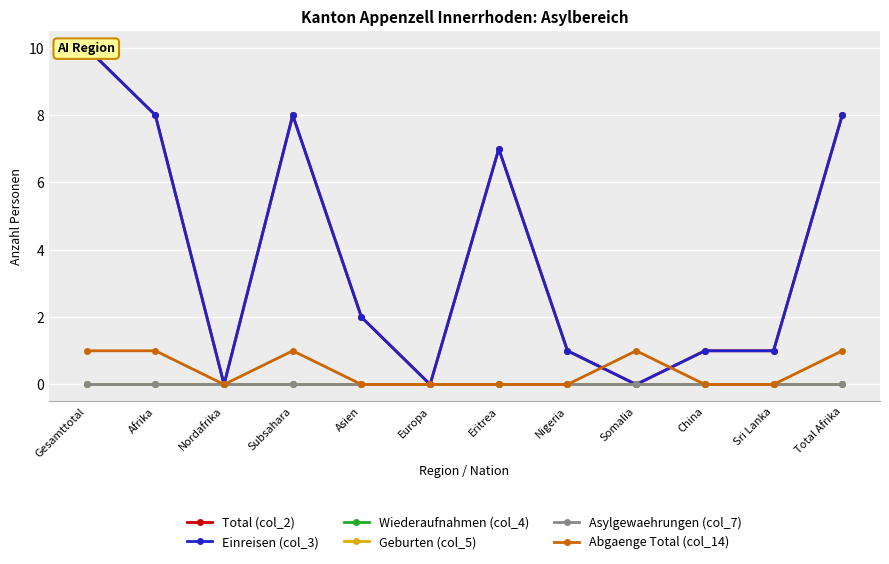

At which label does Abgaenge Total (col_14) reach its minimum?

Nordafrika